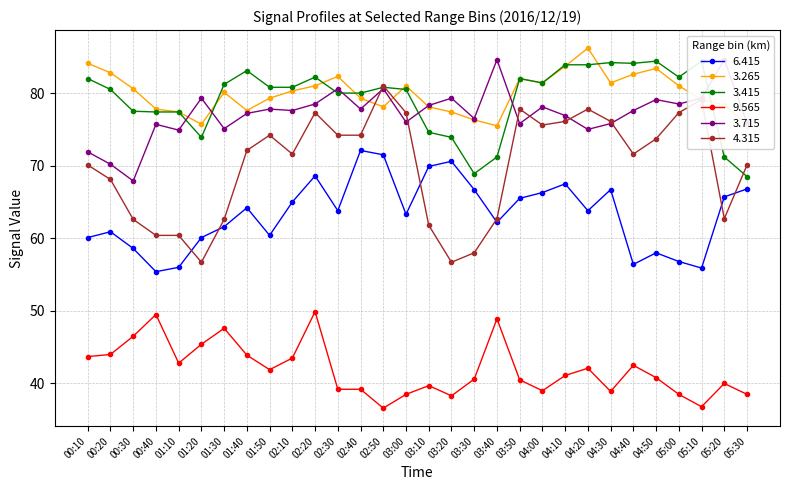

Is the value of 3.715 at 01:20 greater than the value of 9.565 at 03:00?

Yes